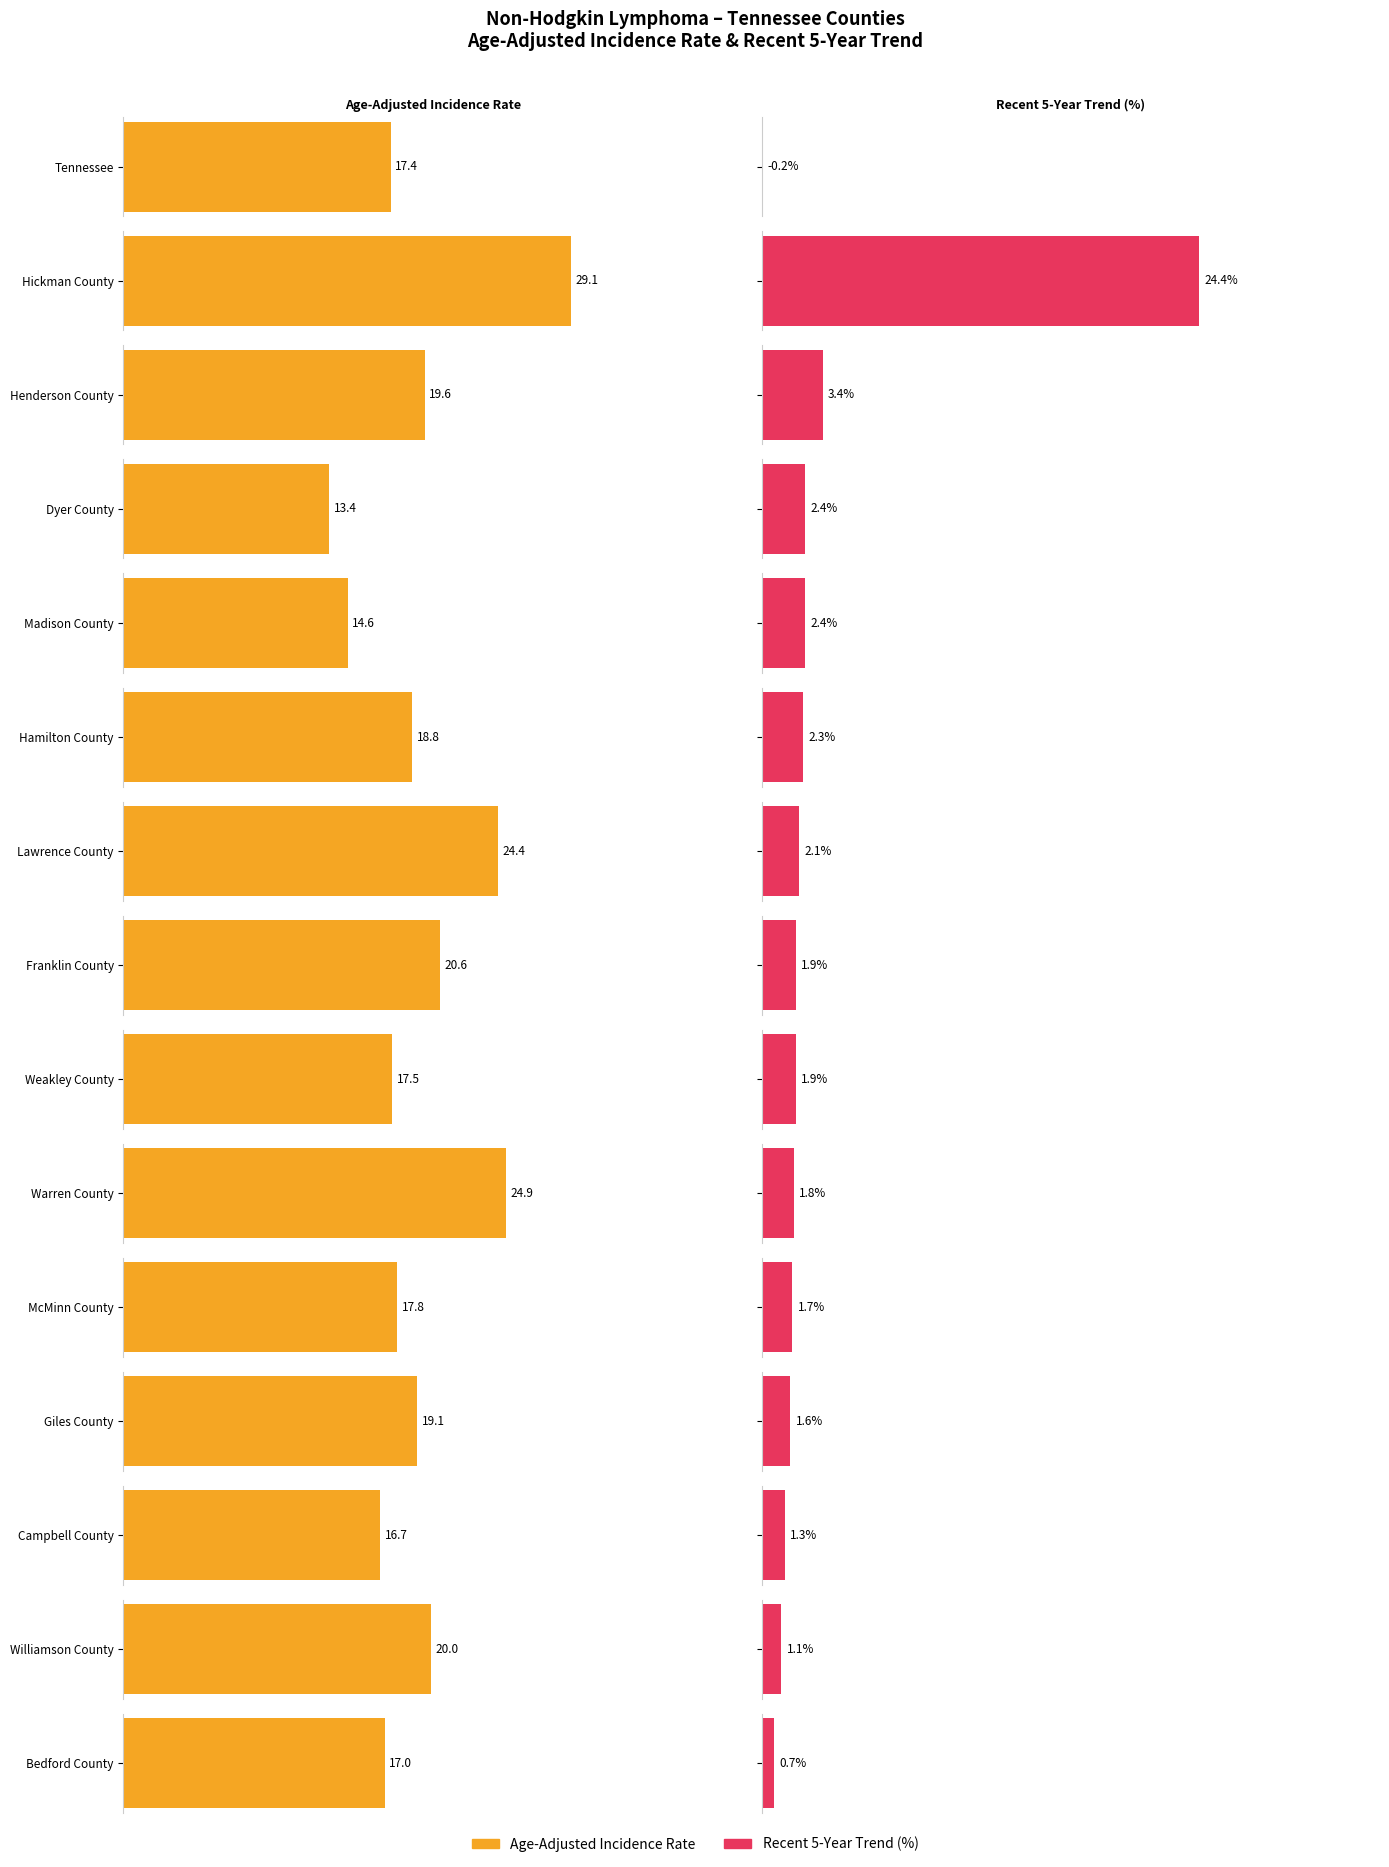

How many values in Recent 5-Year Trend are above zero?

14